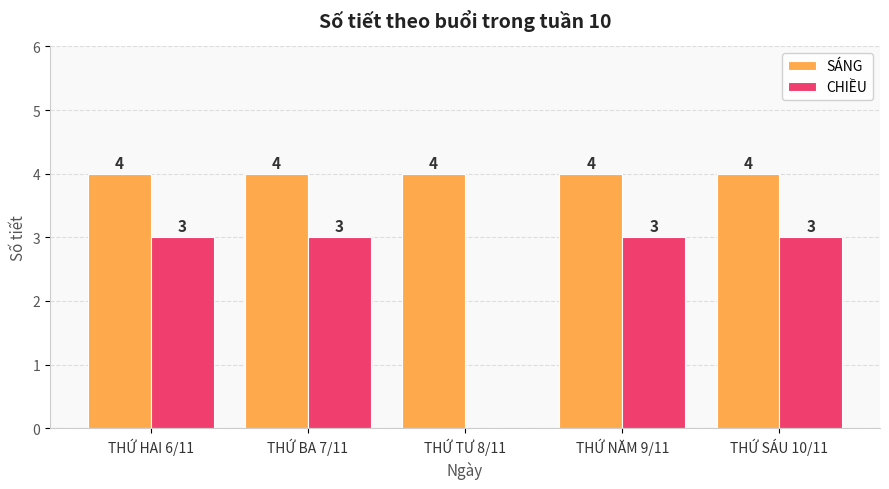

Where is CHIỀU nearest to the value 1?

THỨ TƯ 8/11